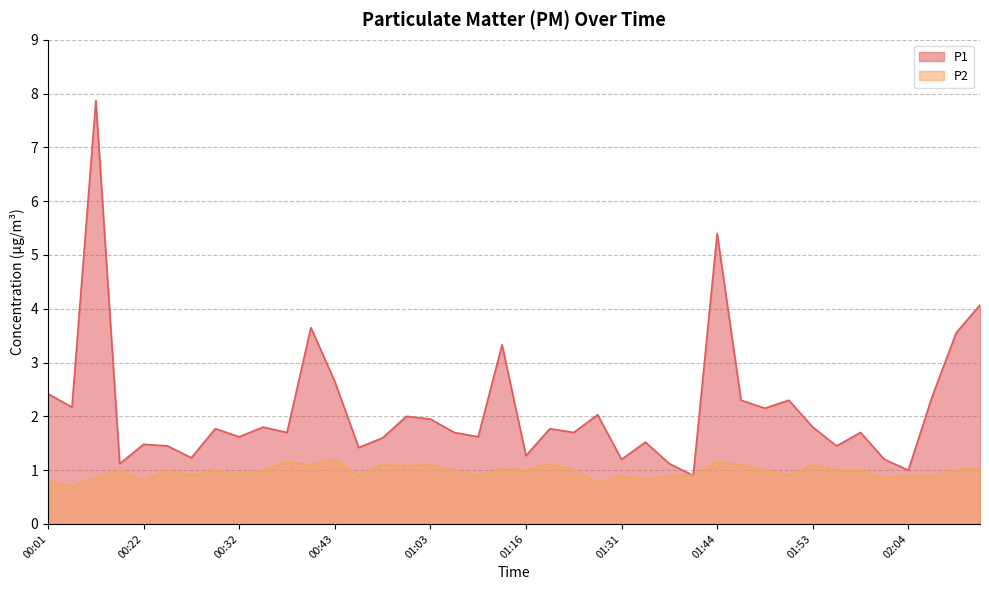

Where is the first local minimum for P1?

00:06